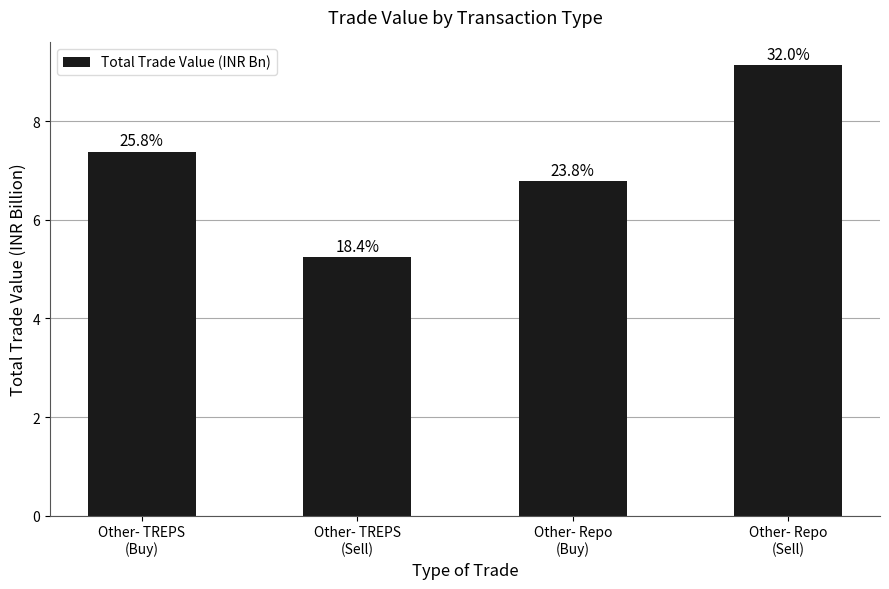

Read the value at Other- Repo
(Sell).

9.1